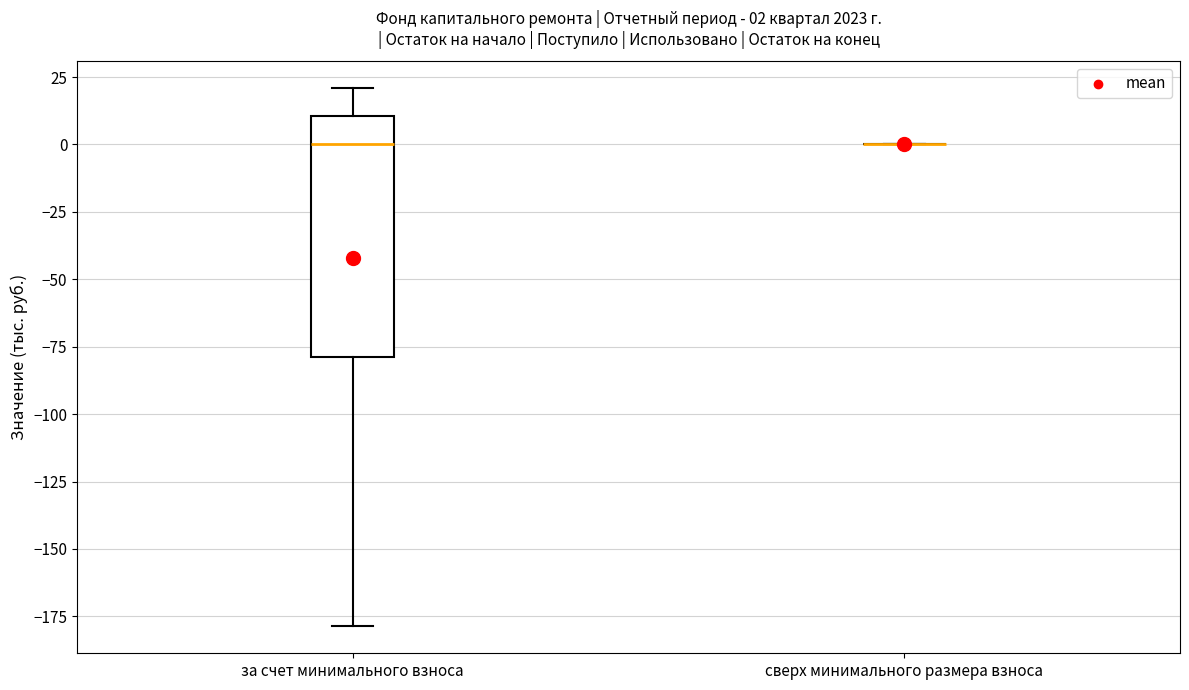

Which box is the tallest, from its lower edge to its upper edge?

за счет минимального взноса